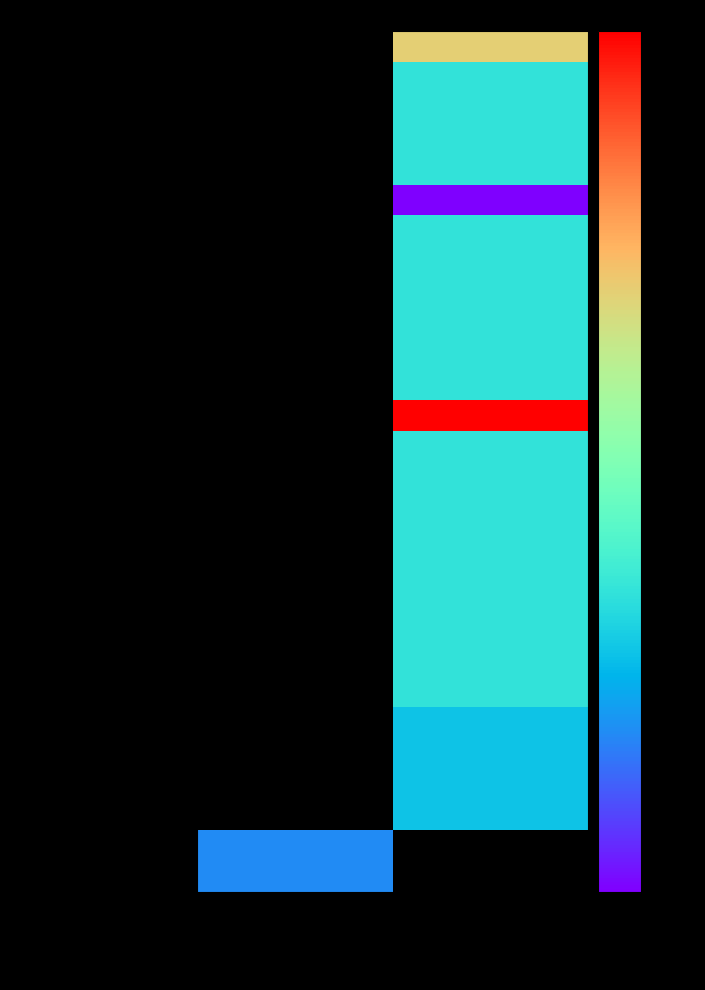

Rank the categories by 2020 uitvoering value from lowest to highest.

QG0-9QAATZZ-OW, QG0-9QAGTZZ-OW